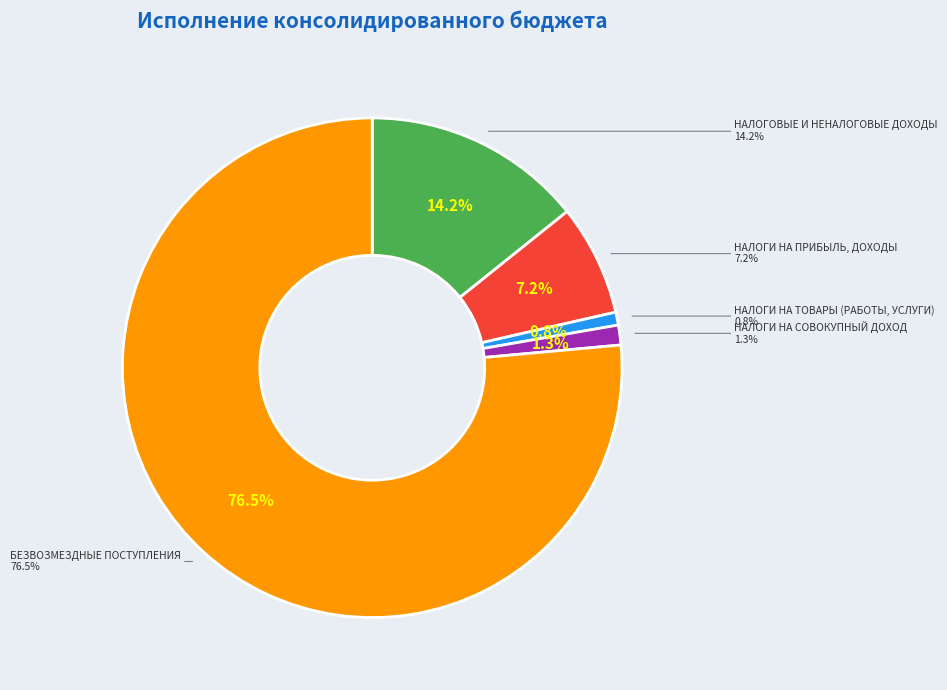

Which category accounts for the majority?

БЕЗВОЗМЕЗДНЫЕ ПОСТУПЛЕНИЯ